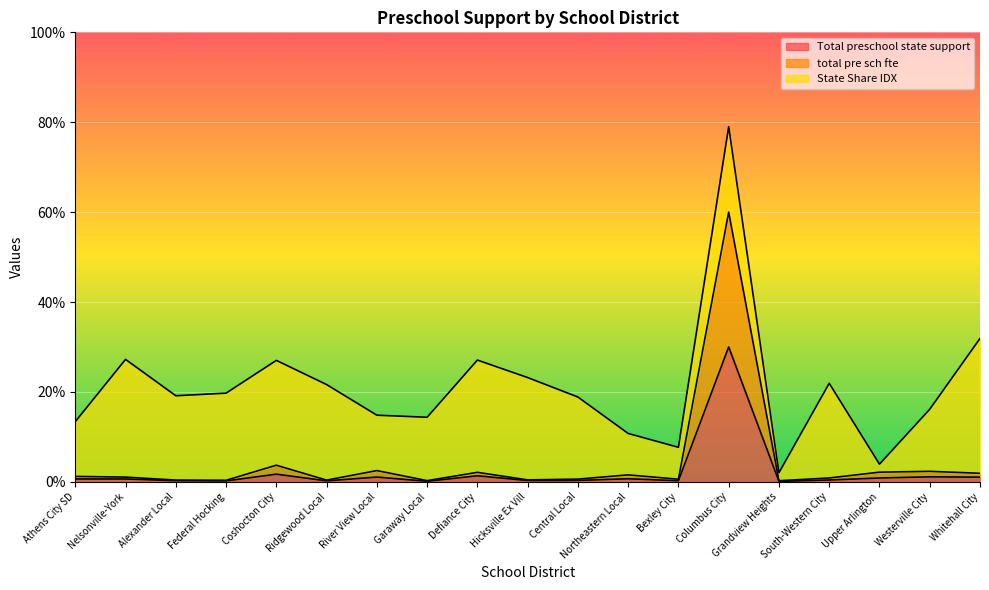

What are all the series names shown in the legend?

Total preschool state support, total pre sch fte, State Share IDX